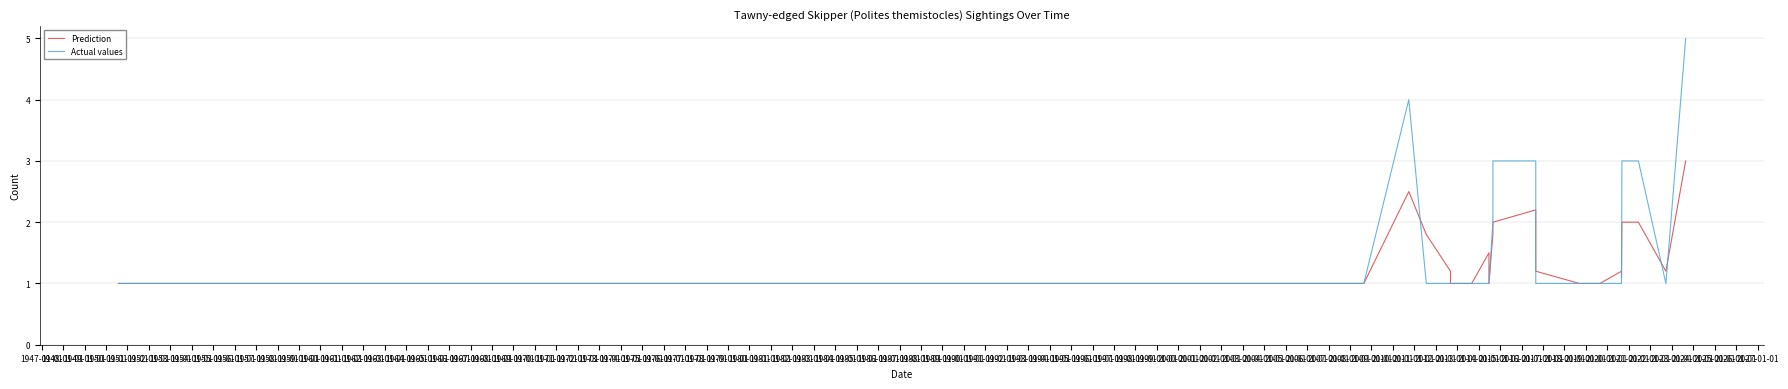

Is the value of Actual values at 1966-01-01 greater than the value of Prediction at 1967-01-01?

No